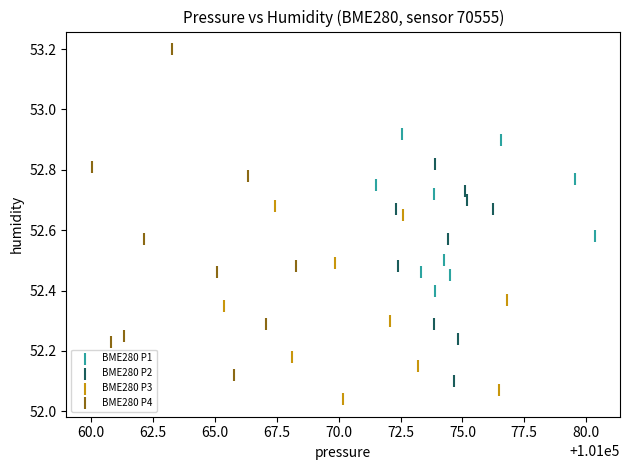

Which series has the largest Y range (max minus min)?

BME280 P4